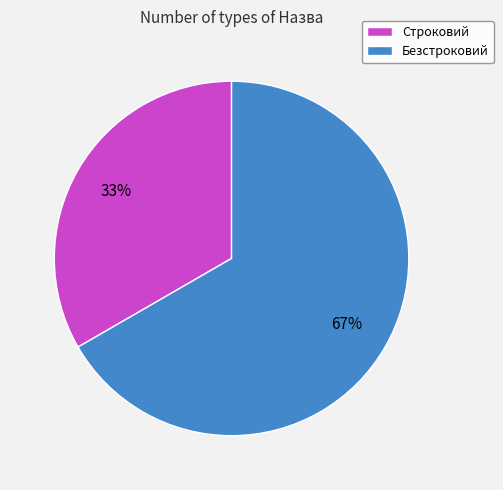

Is there any slice that represents more than half of the pie?

Yes